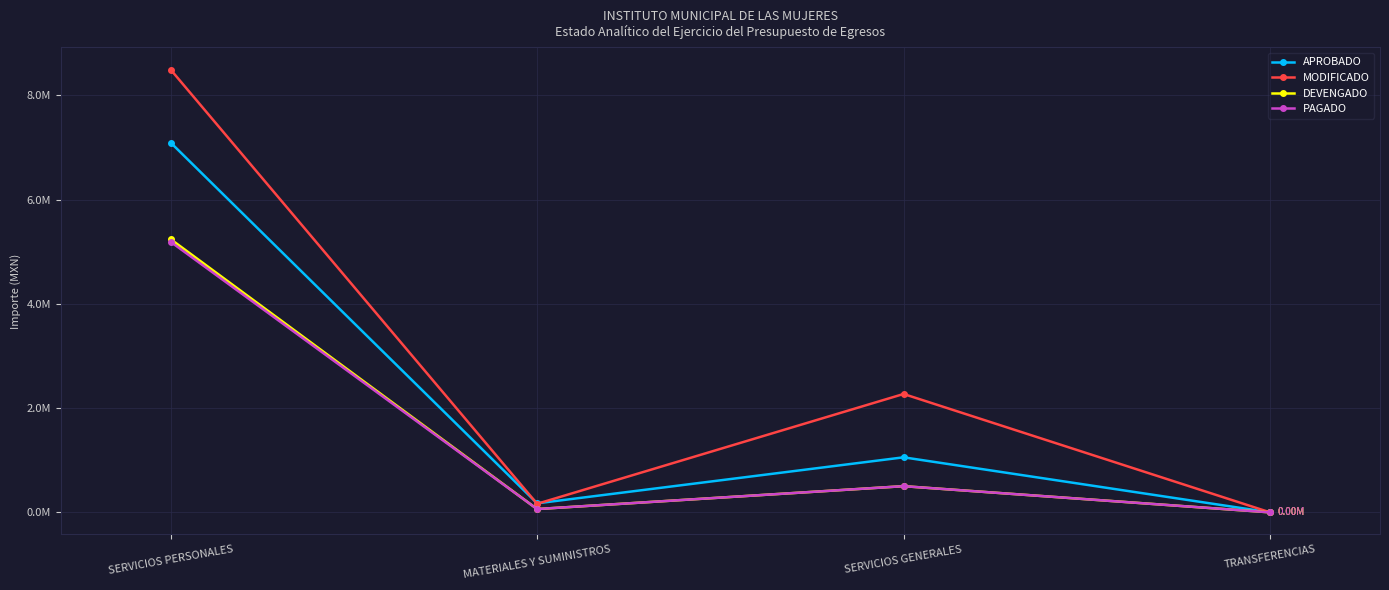

True or false: MODIFICADO and DEVENGADO intersect in this chart.

False